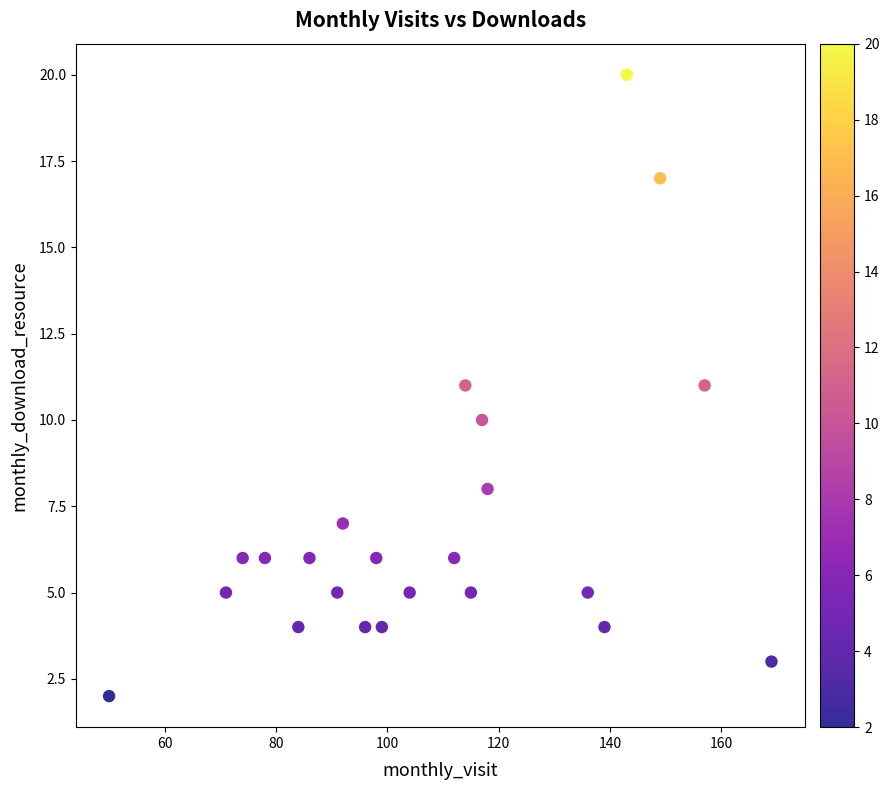

What is the range of Y values (max minus min)?

18